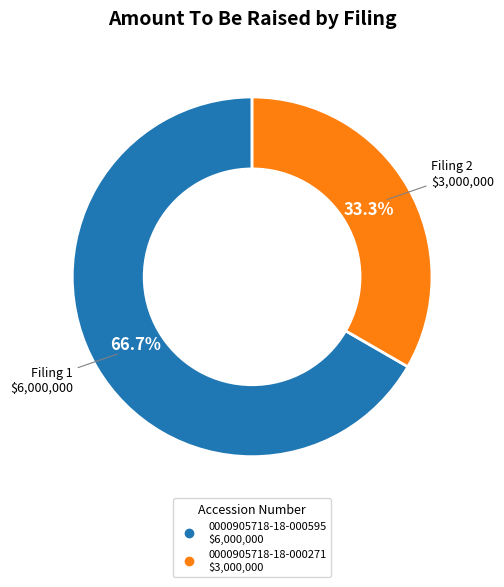

Does 0000905718-18-000271 account for over 50% of the chart?

No